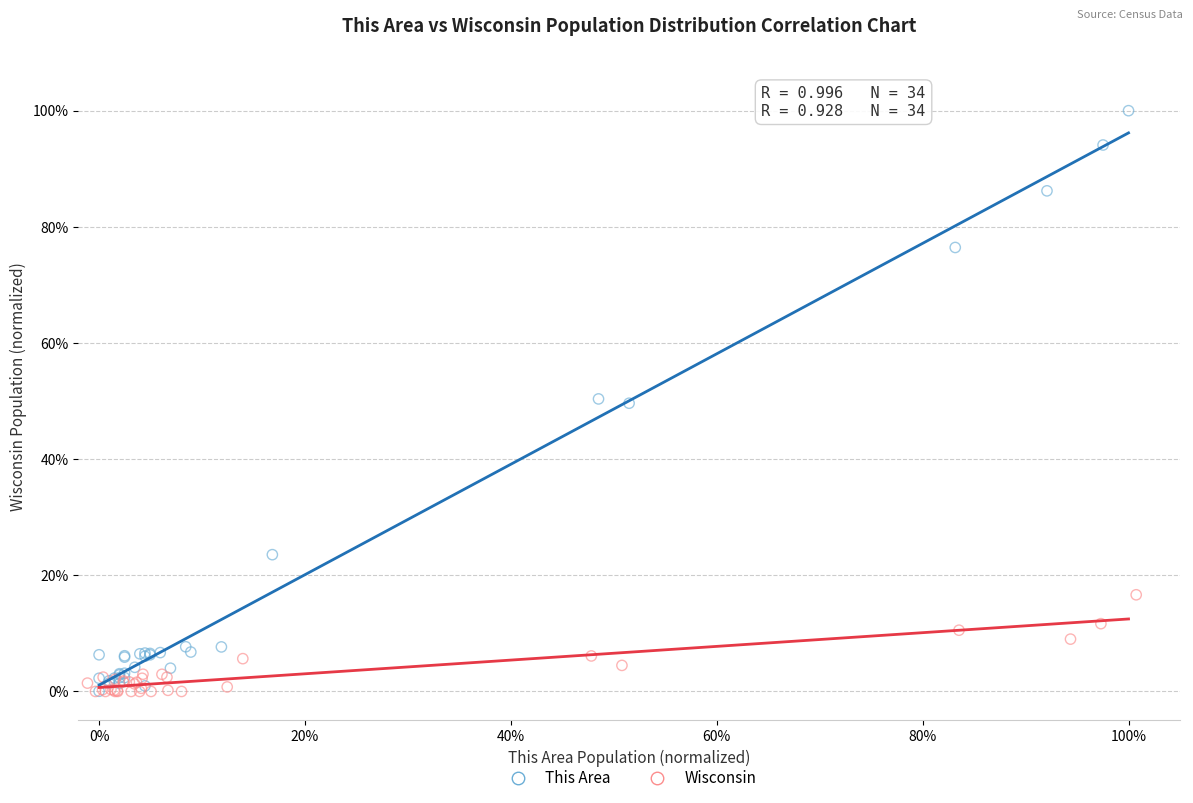

Which series reaches the maximum Y coordinate?

This Area